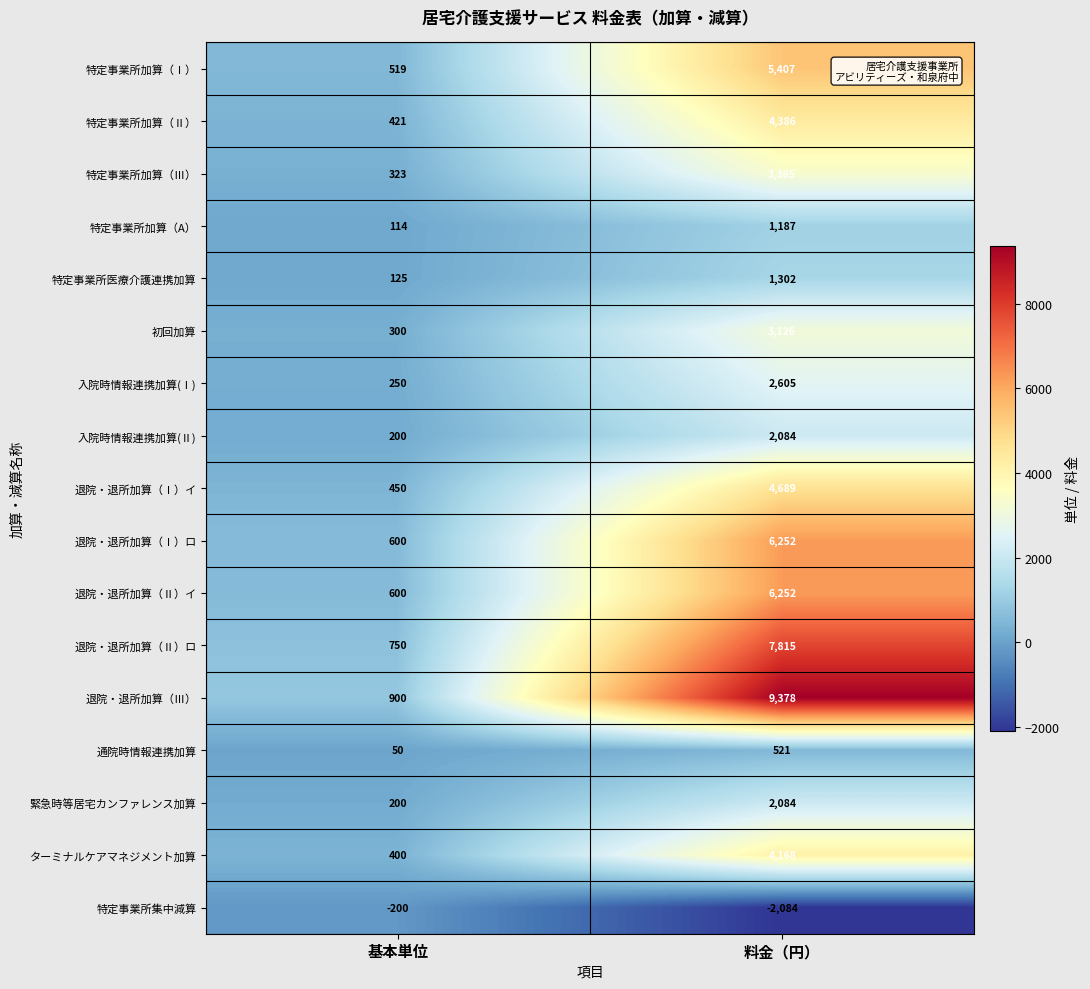

The value of 退院・退所加算（Ⅱ）イ at 料金（円） is 9807. True or false?

False